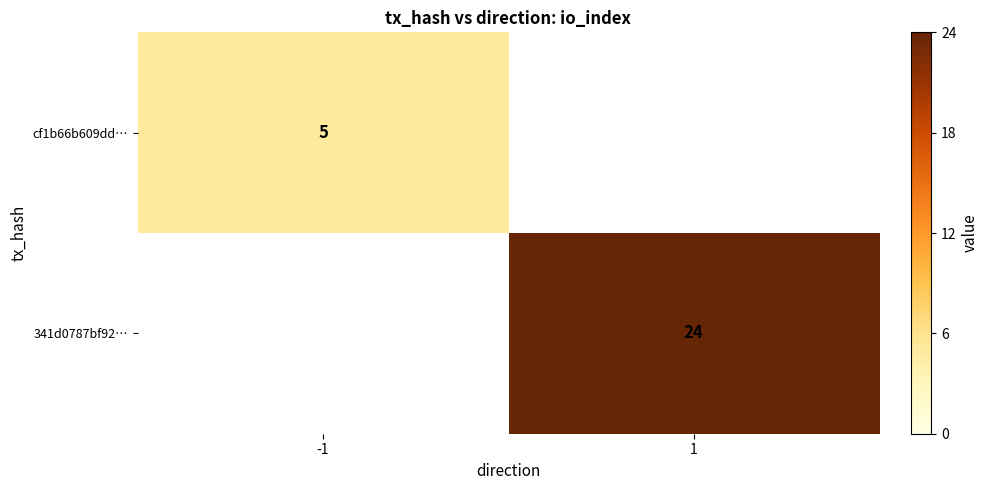

True or false: 341d0787bf92… has a value of 24 at 1.

True